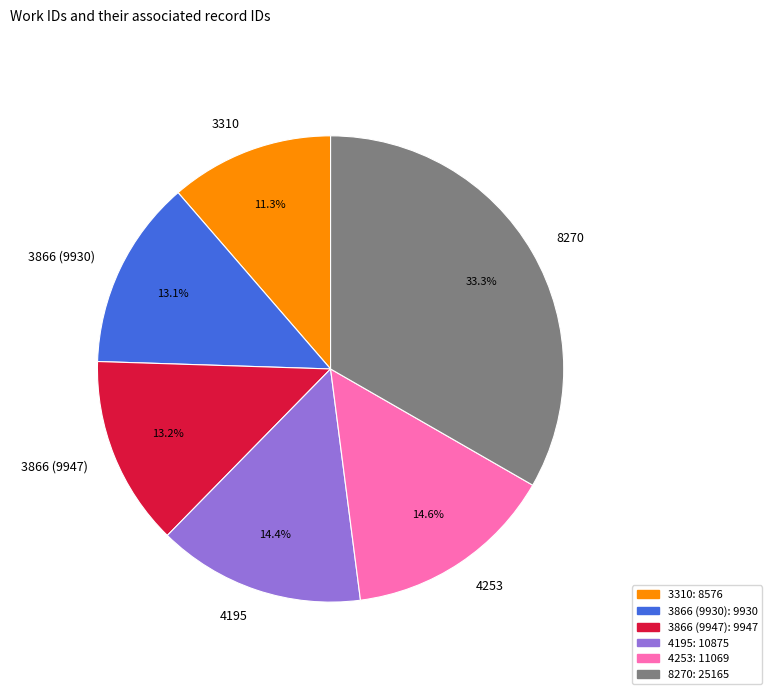

To the nearest percent, what percentage of the pie is 3310?

11%